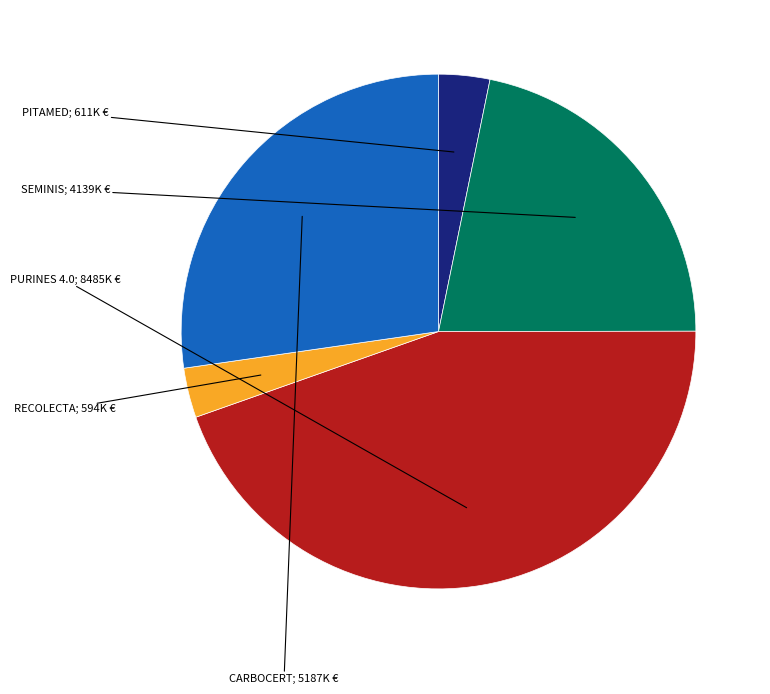

What percentage is the PITAMED slice, to the nearest percent?

3%